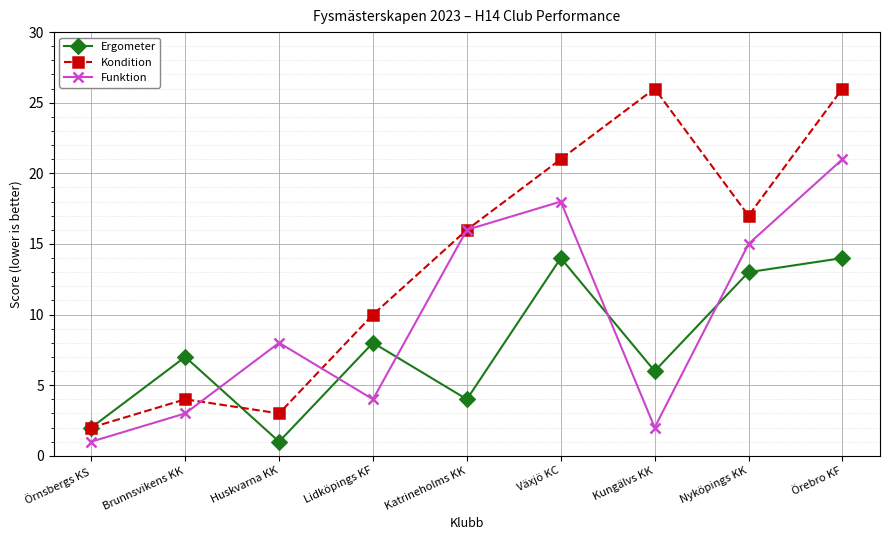

What value does the Funktion series have at Huskvarna KK, to the nearest 10?

10